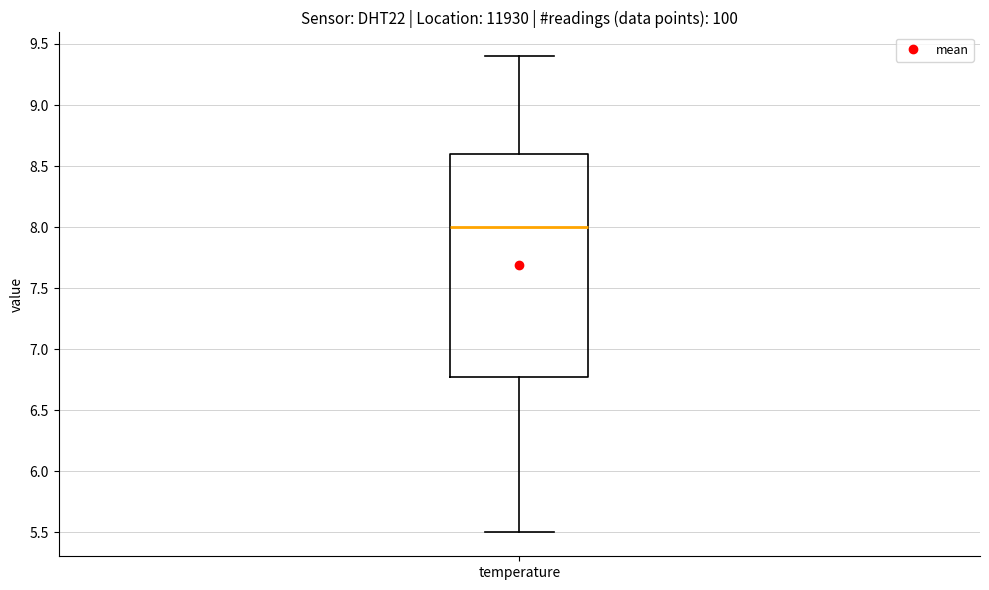

Read this box plot against the y-axis: the position of the median line, the range covered by the box, and the ends of both whiskers. The values are not printed on the chart, so give them approximately, as read against the axis.

median 8.0, box 6.8 to 8.6, whiskers 5.5 to 9.4